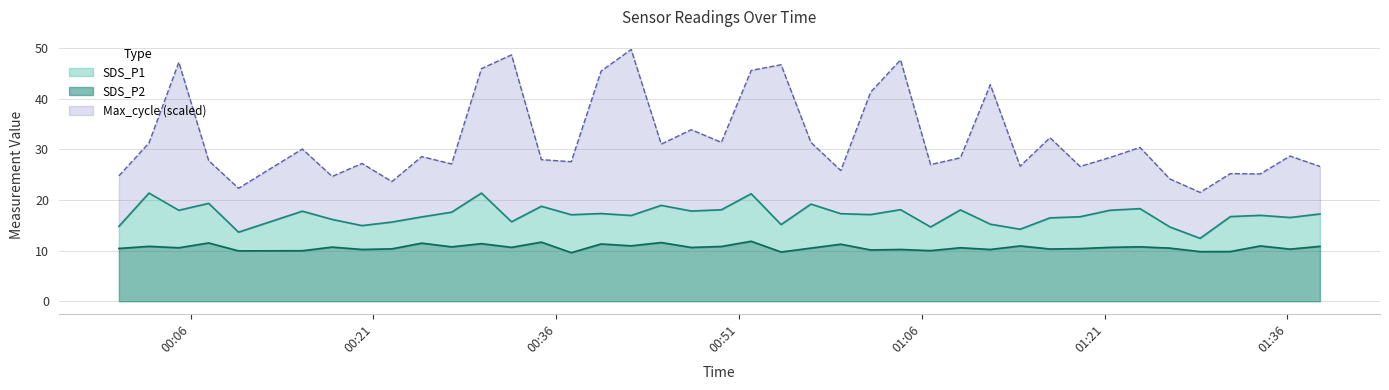

What is the lowest value of the SDS_P2 series?

9.6